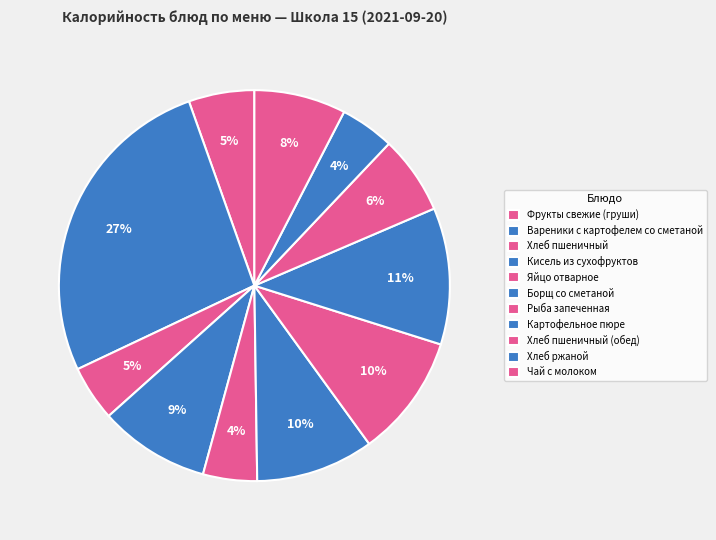

The Хлеб пшеничный slice represents 5% of the pie. True or false?

True